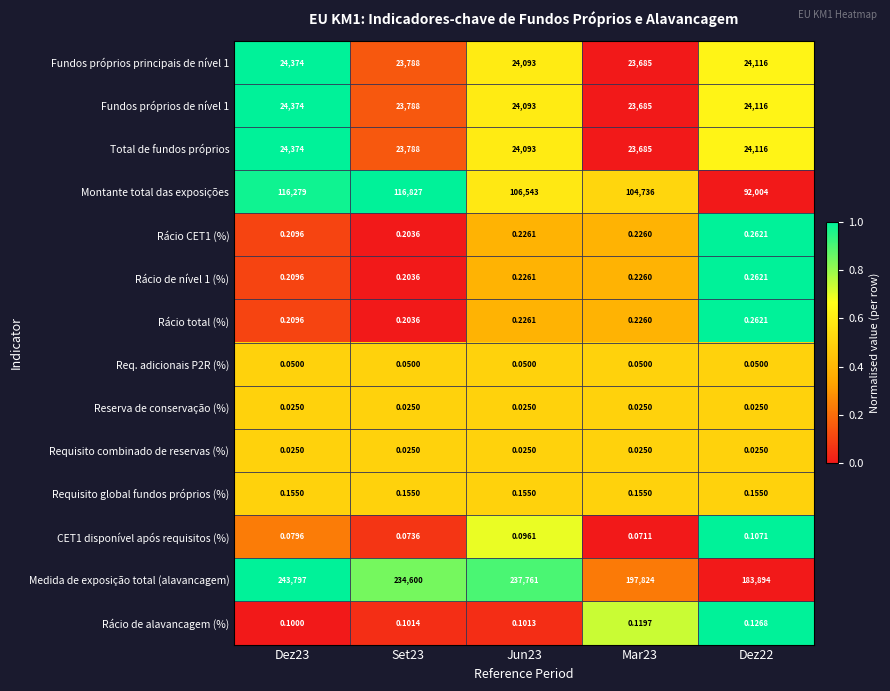

Which series has the largest total across all categories?

Medida de exposição total (alavancagem)